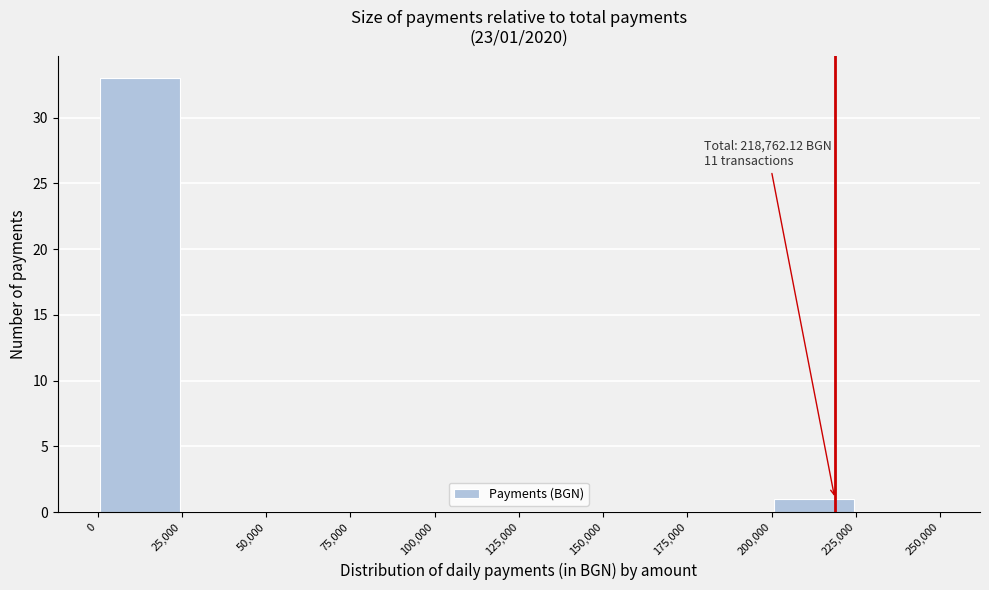

Over which range of the x-axis is the bar tallest?

0 to 25,000